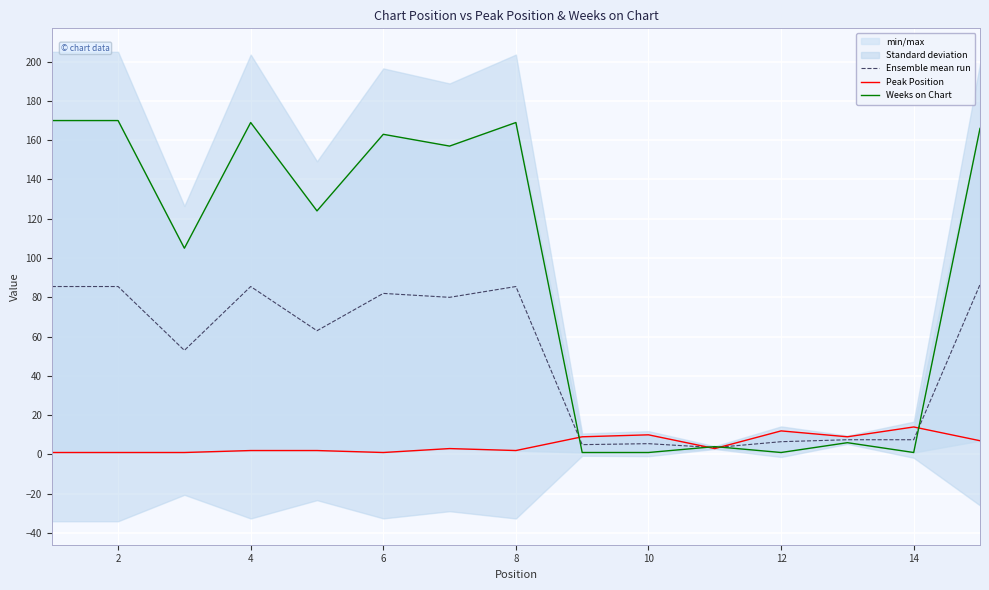

What is the label of the 14th point from the right?

2